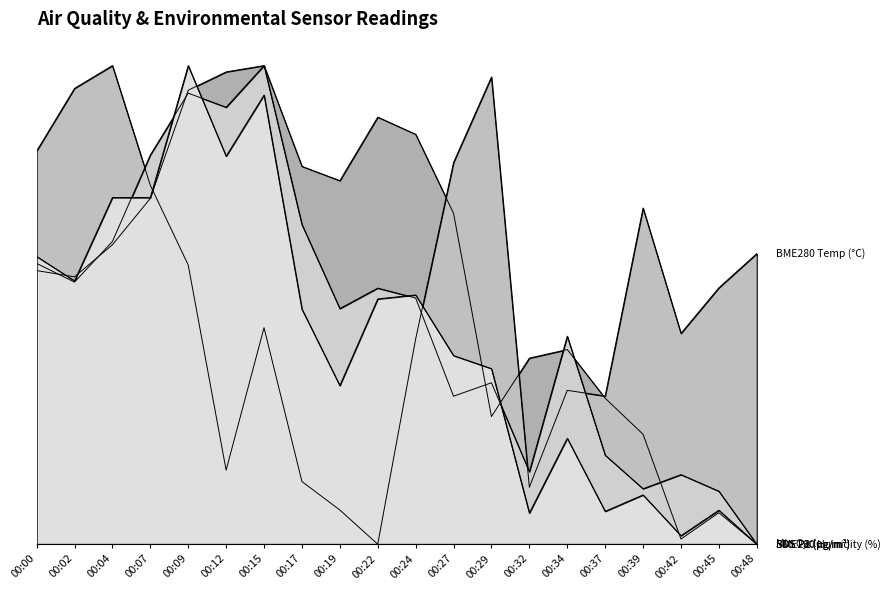

At which category is the sum across all series the highest?

00:09